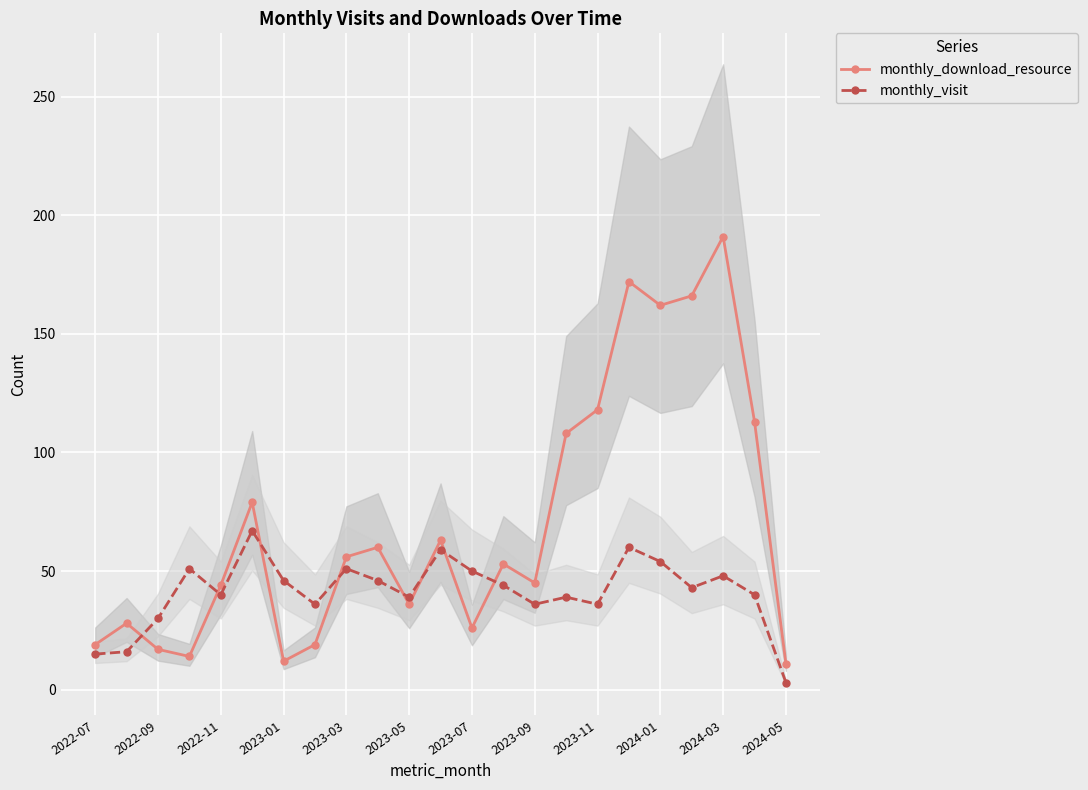

How many times do monthly_visit and monthly_download_resource cross each other?

8